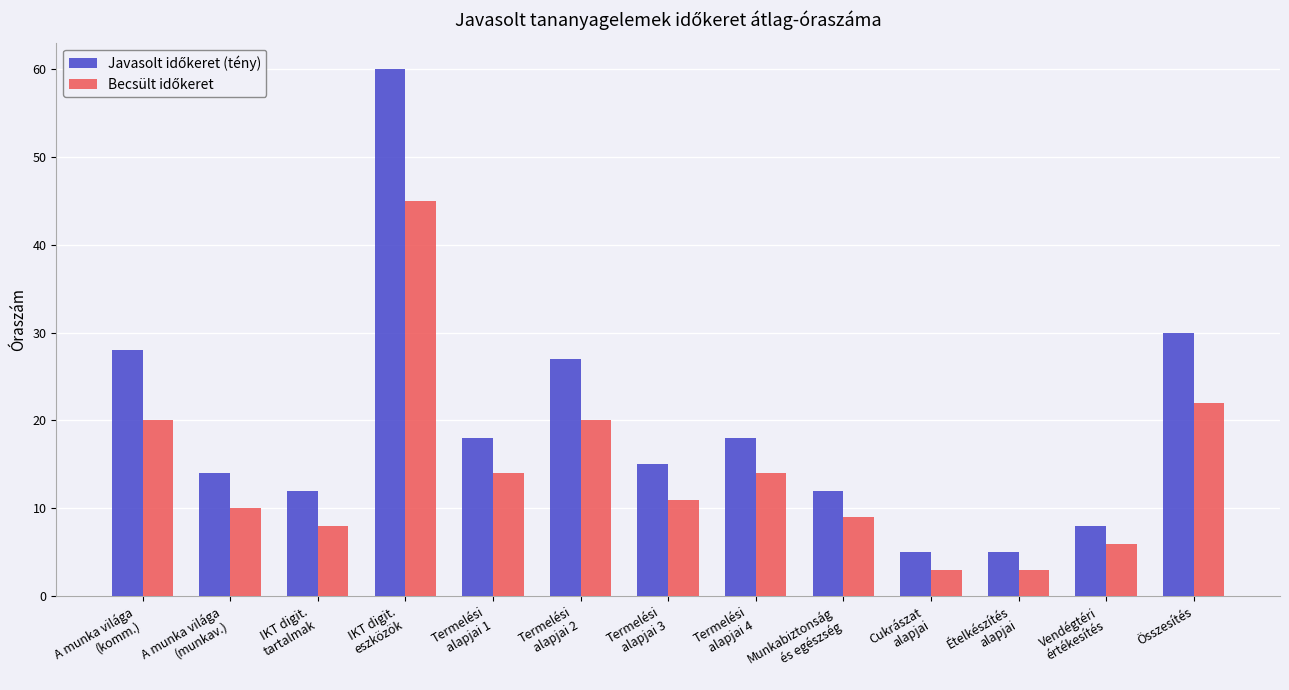

What is the greatest value displayed?

60